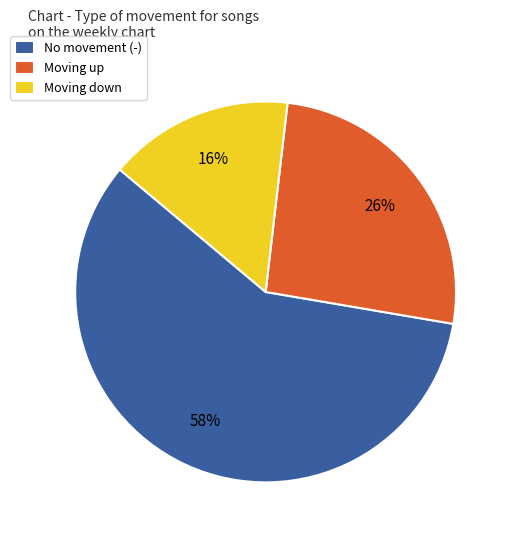

How many segments does this pie chart have?

3